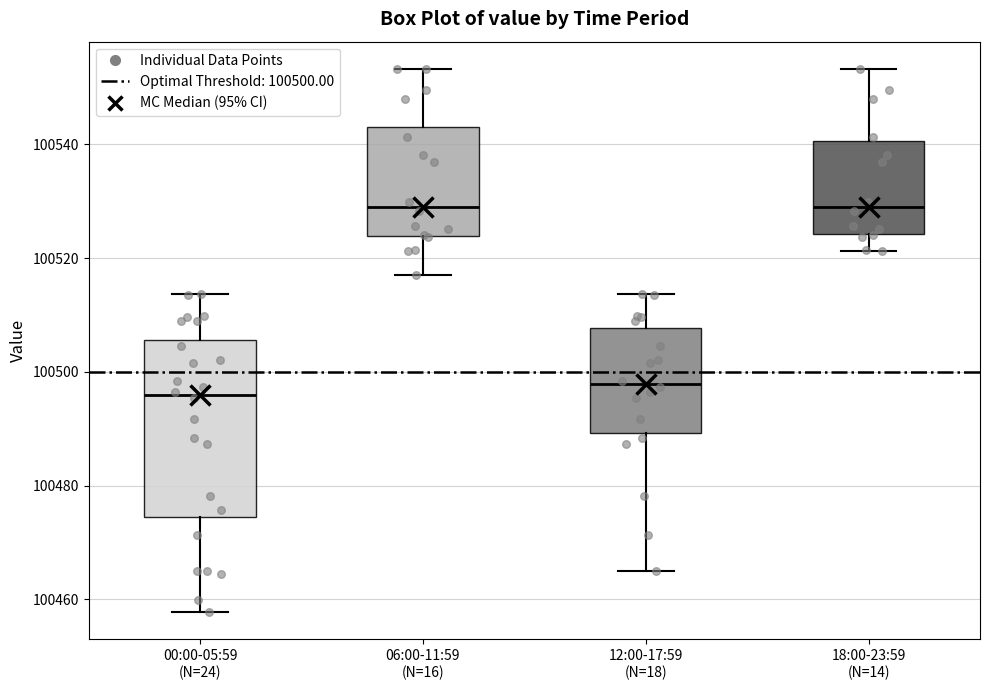

Where does the lower whisker of the box for 12:00-17:59 (N=18) end on the y-axis? The values are not printed on the chart, so give them approximately, as read against the axis.

100466